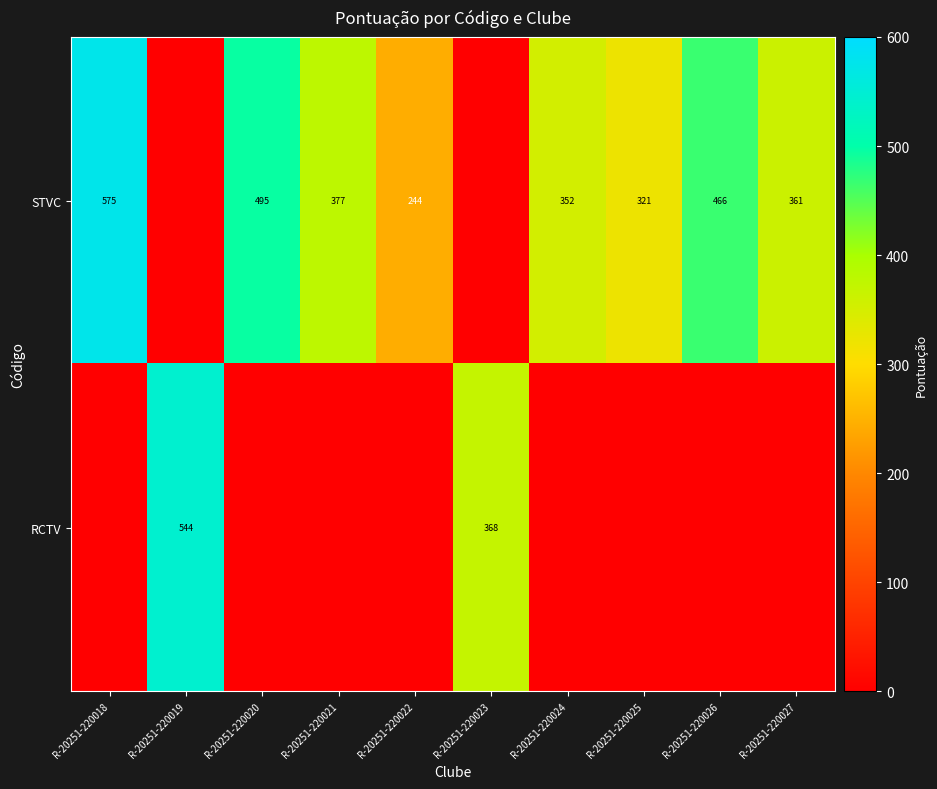

Is it true that RCTV equals 903 at R-20251-220019?

False